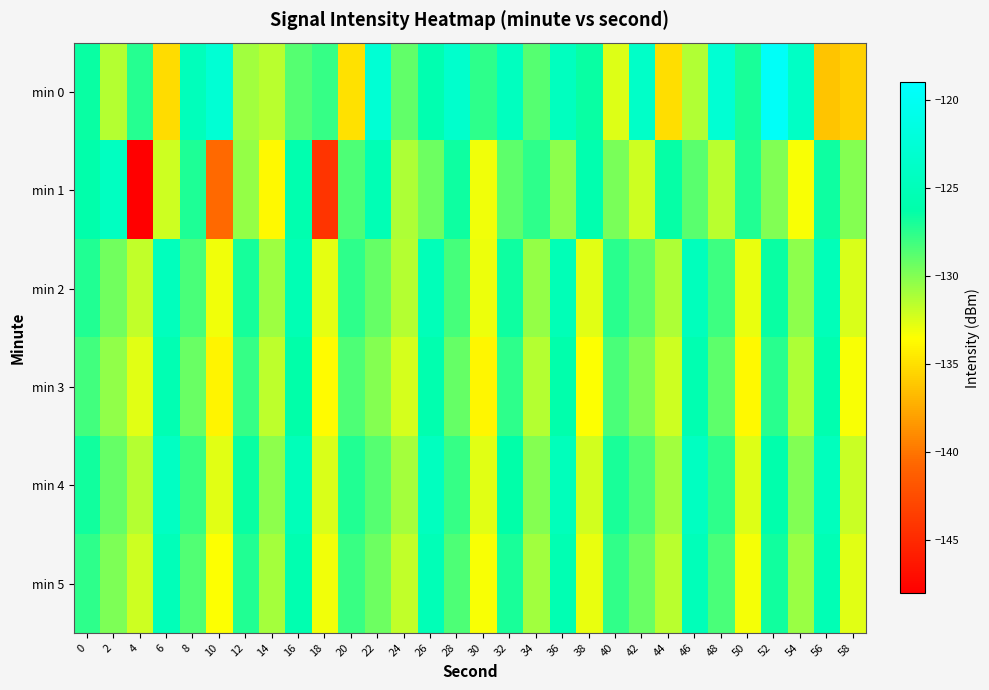

What is the spread (max minus min) of values at 24?

3.3